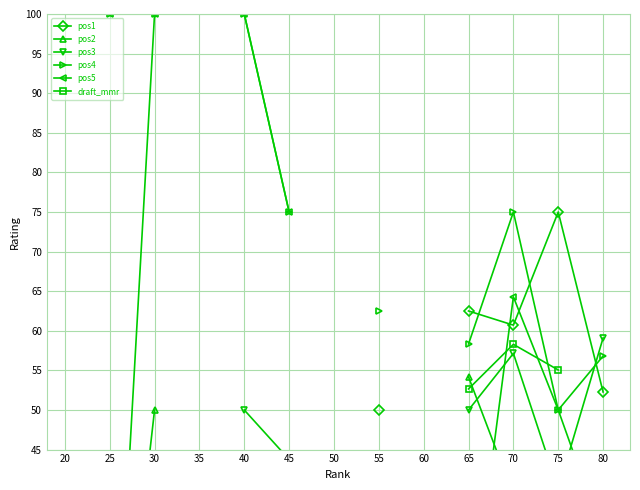

How many interior local peaks does the pos1 series have?

1